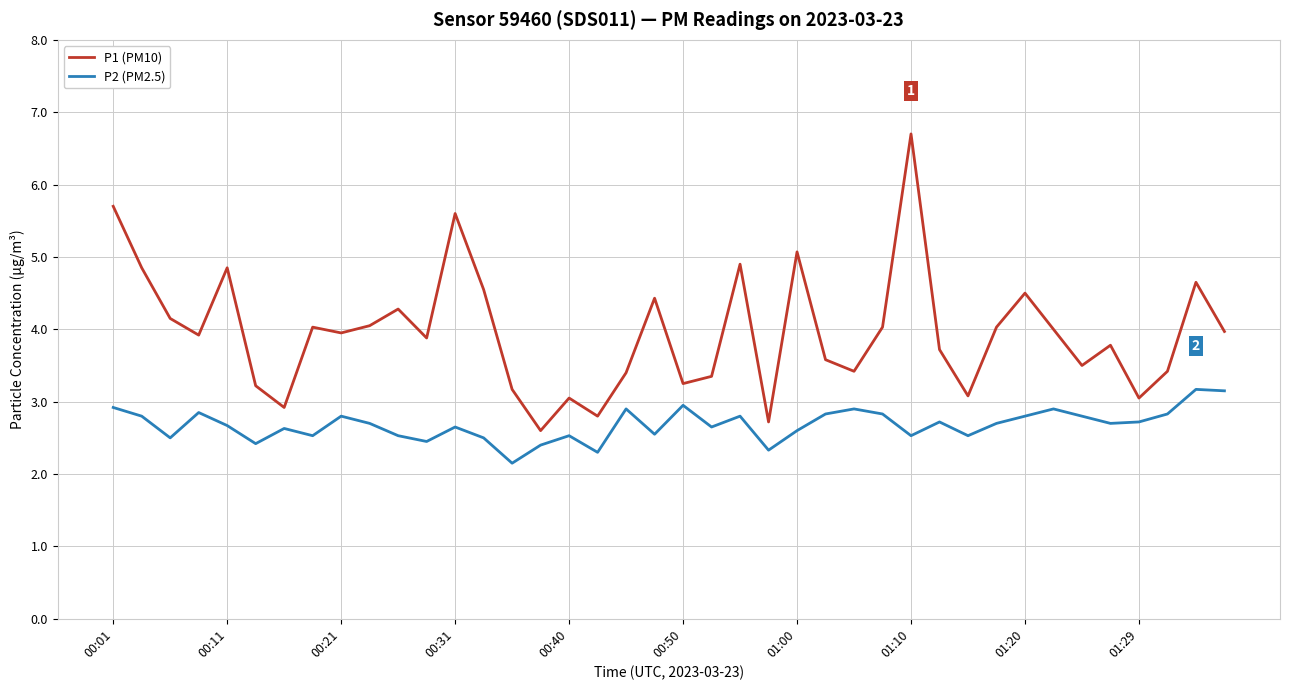

Rank the series by their maximum value, from lowest to highest.

P2 (PM2.5), P1 (PM10)